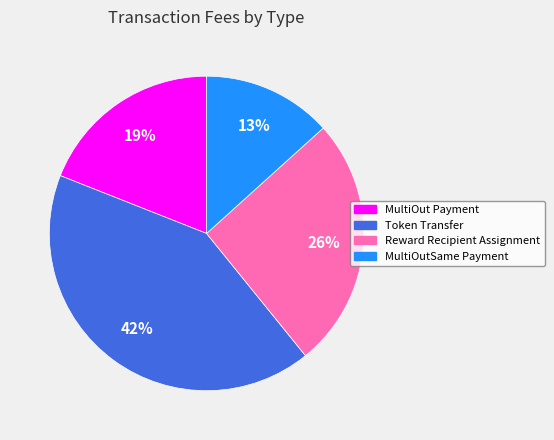

The Reward Recipient Assignment slice represents 31% of the pie. True or false?

False